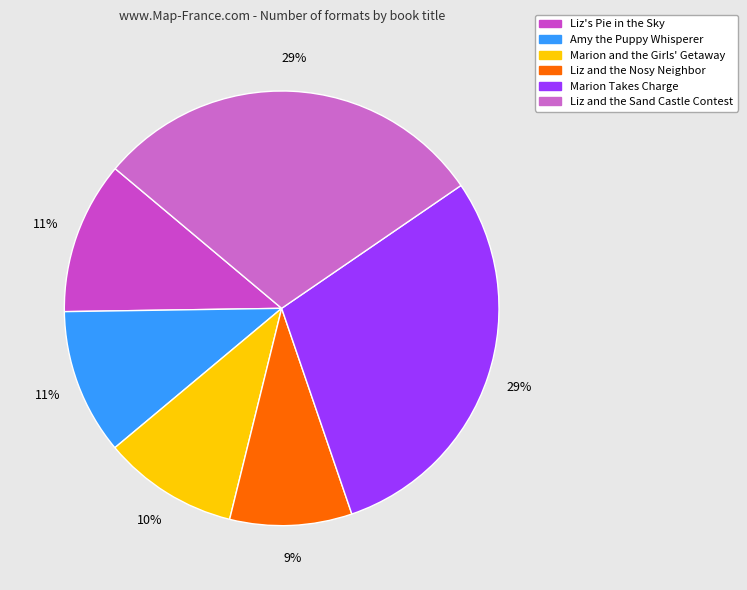

What percentage is the Liz and the Nosy Neighbor slice, to the nearest percent?

9%